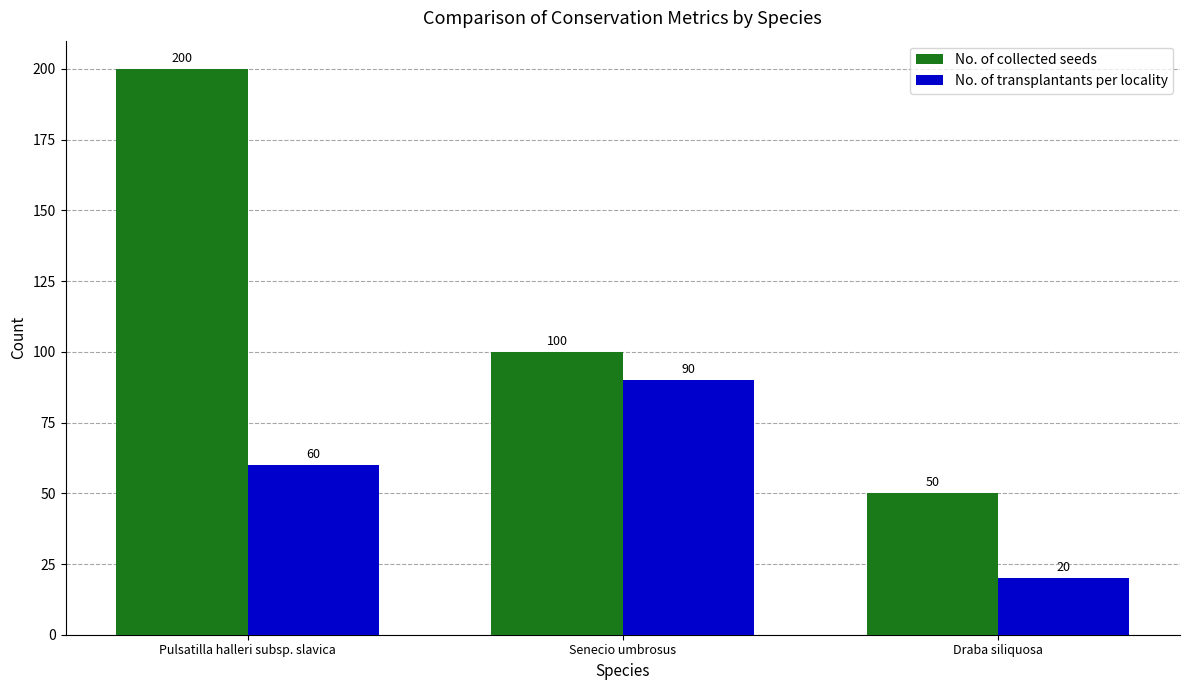

What is the difference between the No. of collected seeds values at Senecio umbrosus and Pulsatilla halleri subsp. slavica?

100